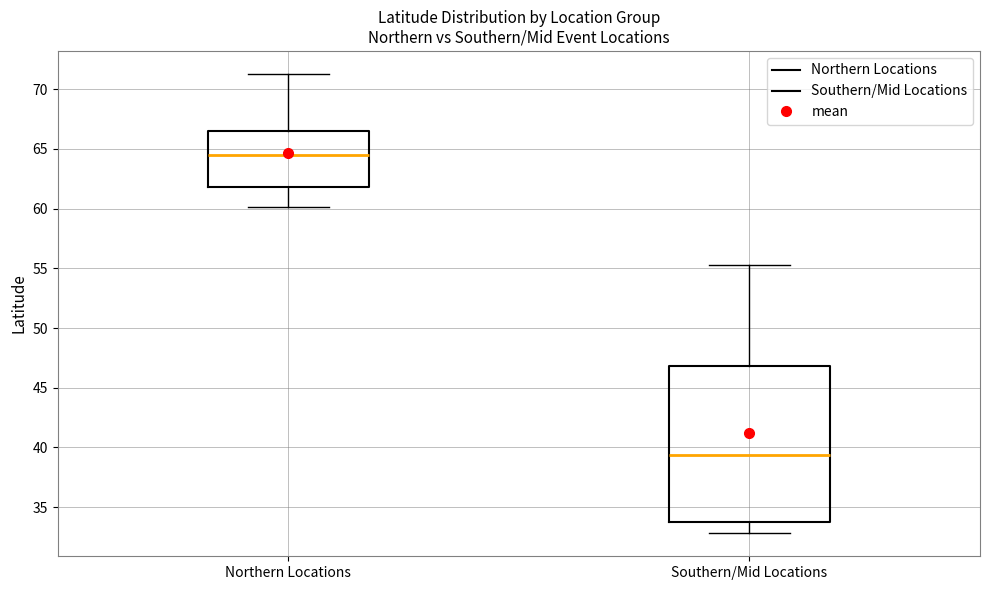

Which box is the tallest, from its lower edge to its upper edge?

Southern/Mid Locations